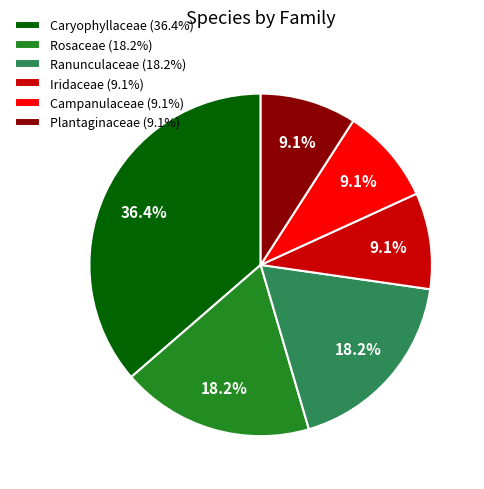

Is the sum of Iridaceae and Campanulaceae greater than half?

No